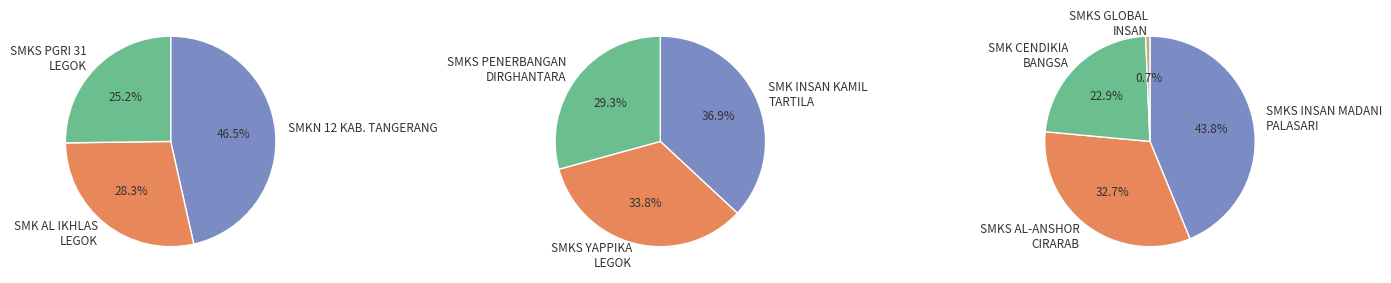

Which slice is the smallest?

SMKS GLOBAL INSAN